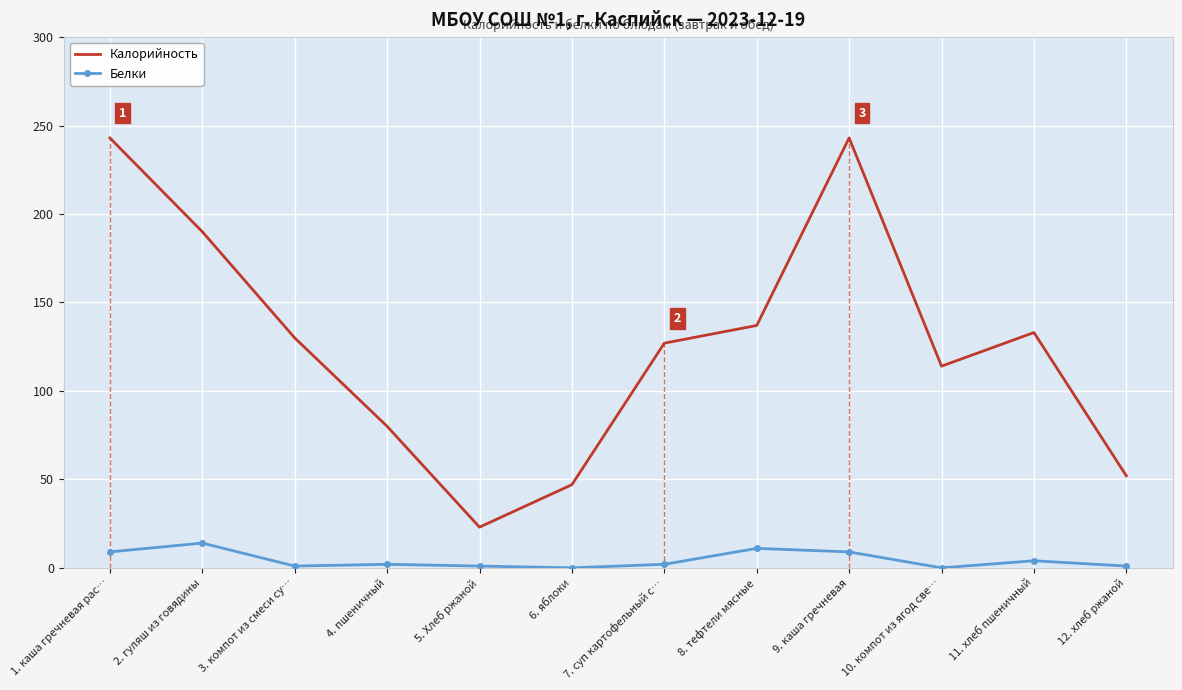

What is the difference between the maximum and minimum values in the Калорийность series?

220